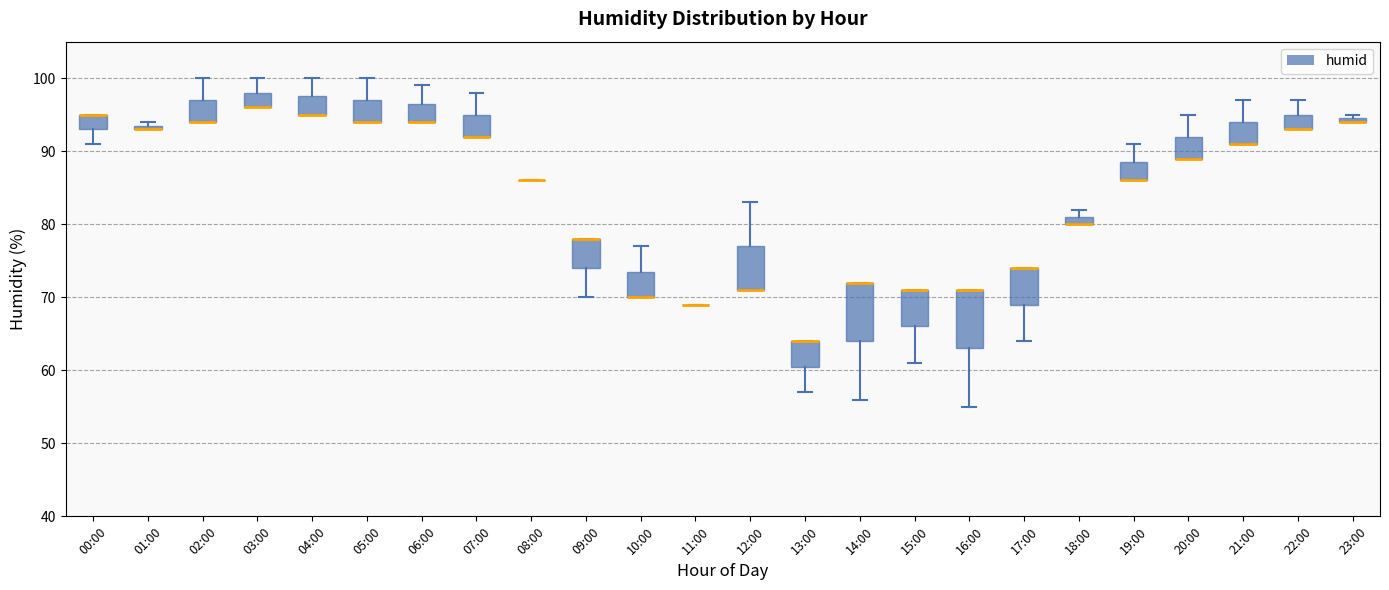

Where is the upper edge of the box for 01:00 on the y-axis? The values are not printed on the chart, so give them approximately, as read against the axis.

94